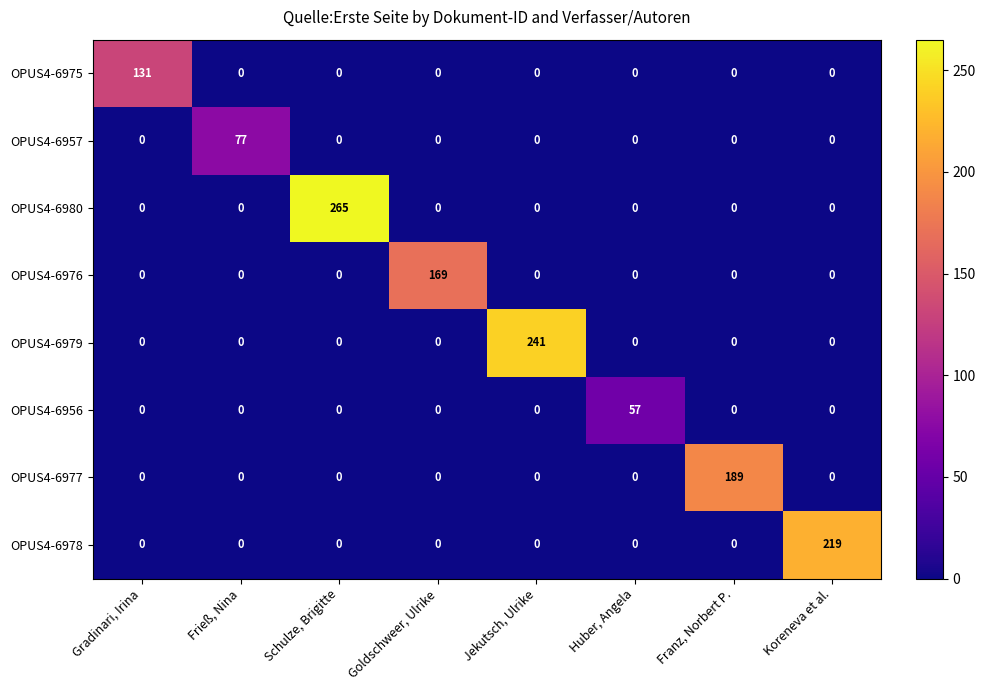

Which series has the largest total across all categories?

OPUS4-6980